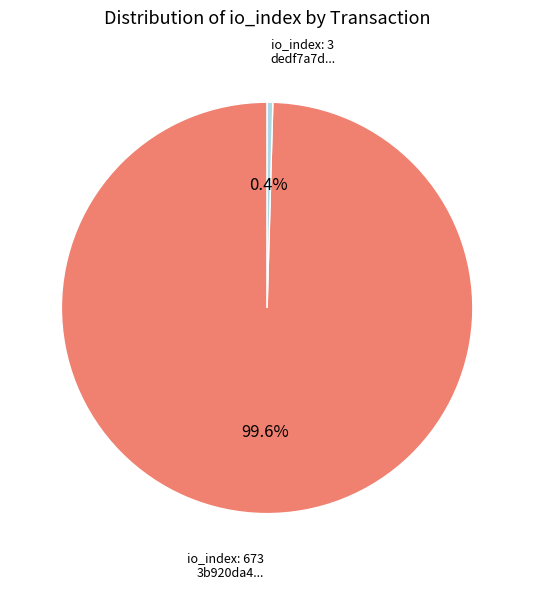

Does any single category account for the majority?

Yes